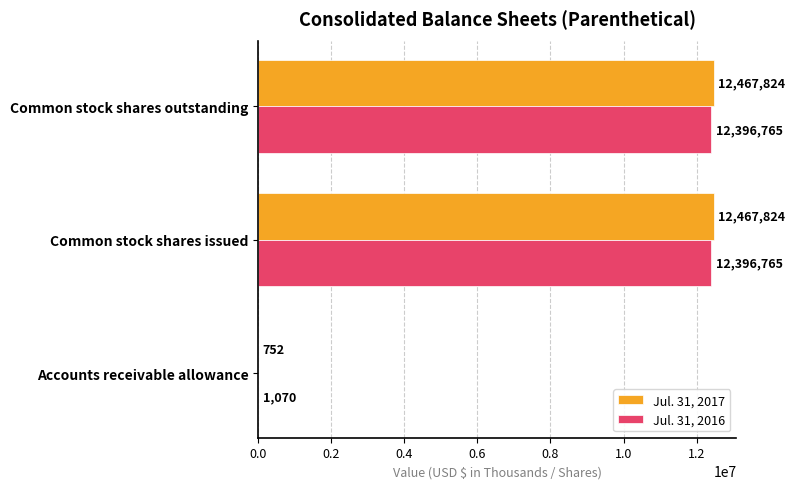

True or false: Jul. 31, 2017 has a value of 7138122 at Common stock shares outstanding.

False